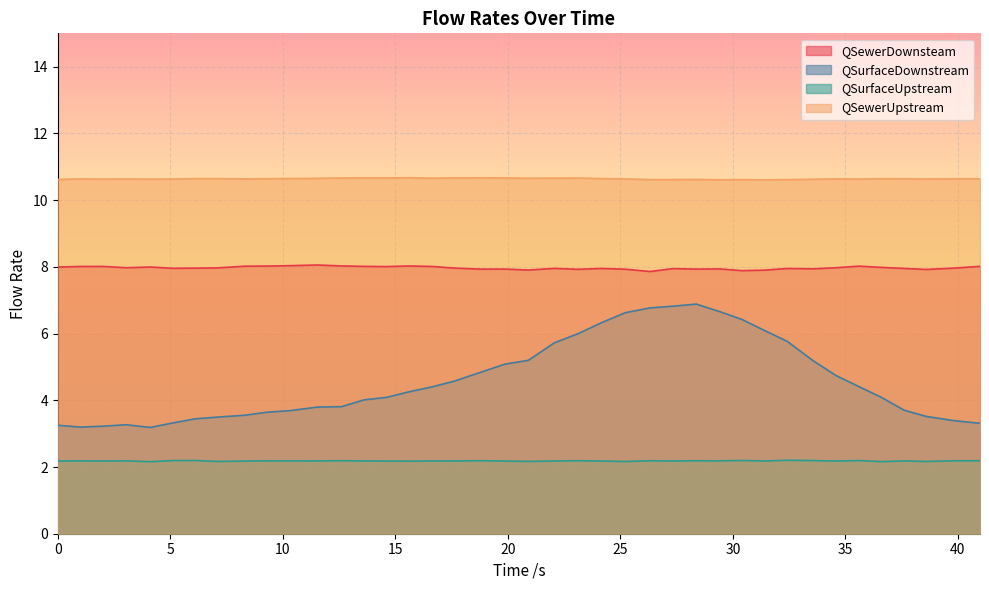

What are all the series names shown in the legend?

QSewerDownsteam, QSurfaceDownstream, QSurfaceUpstream, QSewerUpstream